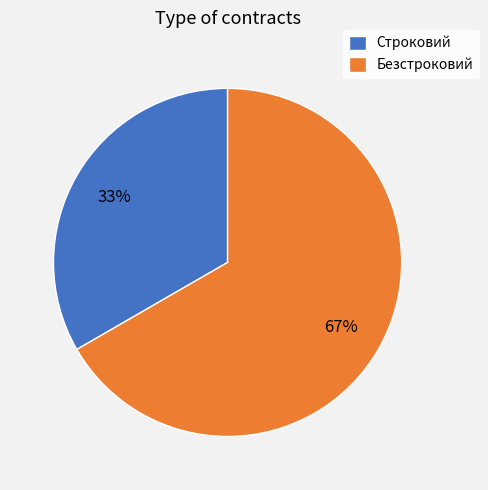

Count the number of slices in the pie.

2